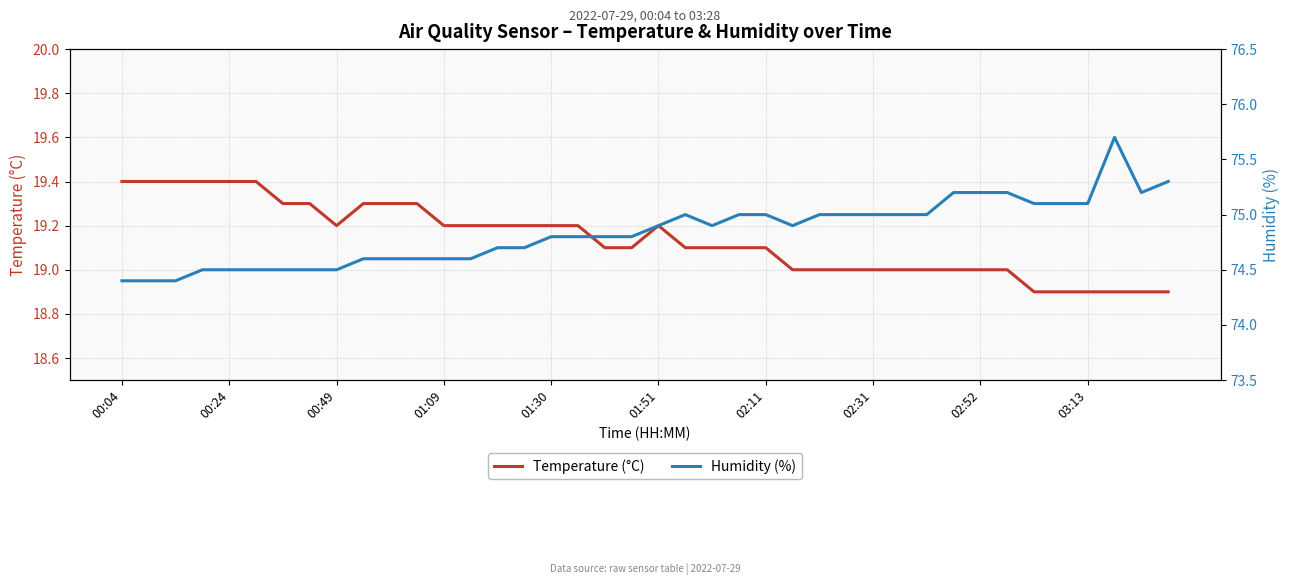

Is this an area chart (filled region under the line)?

No